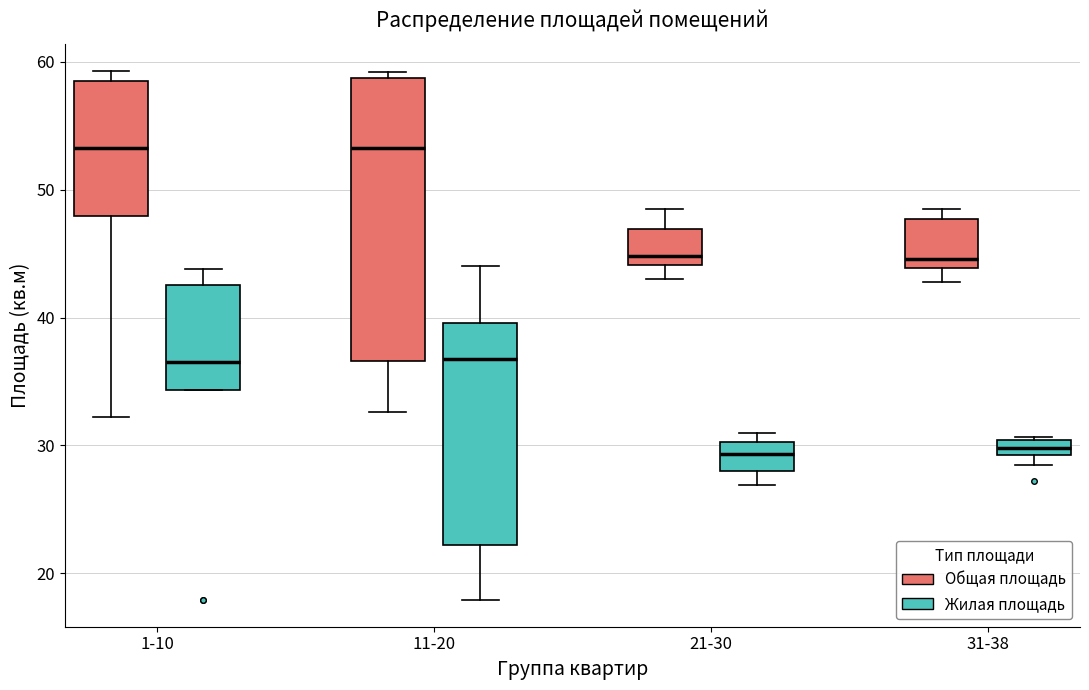

Where does the median line of the box for 1-10 (Общая площадь) sit on the y-axis? The values are not printed on the chart, so give them approximately, as read against the axis.

53